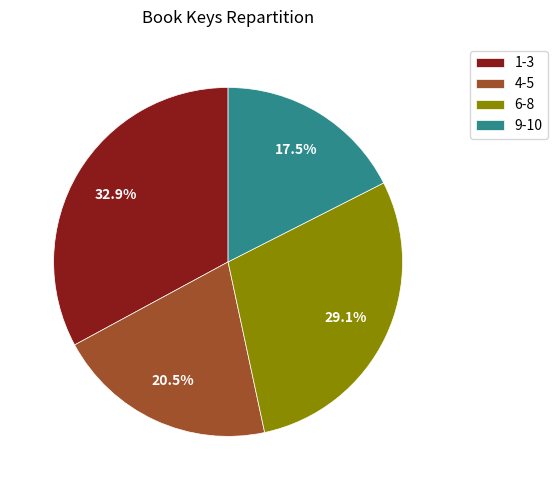

Combined, do 1-3 and 6-8 account for over 50%?

Yes